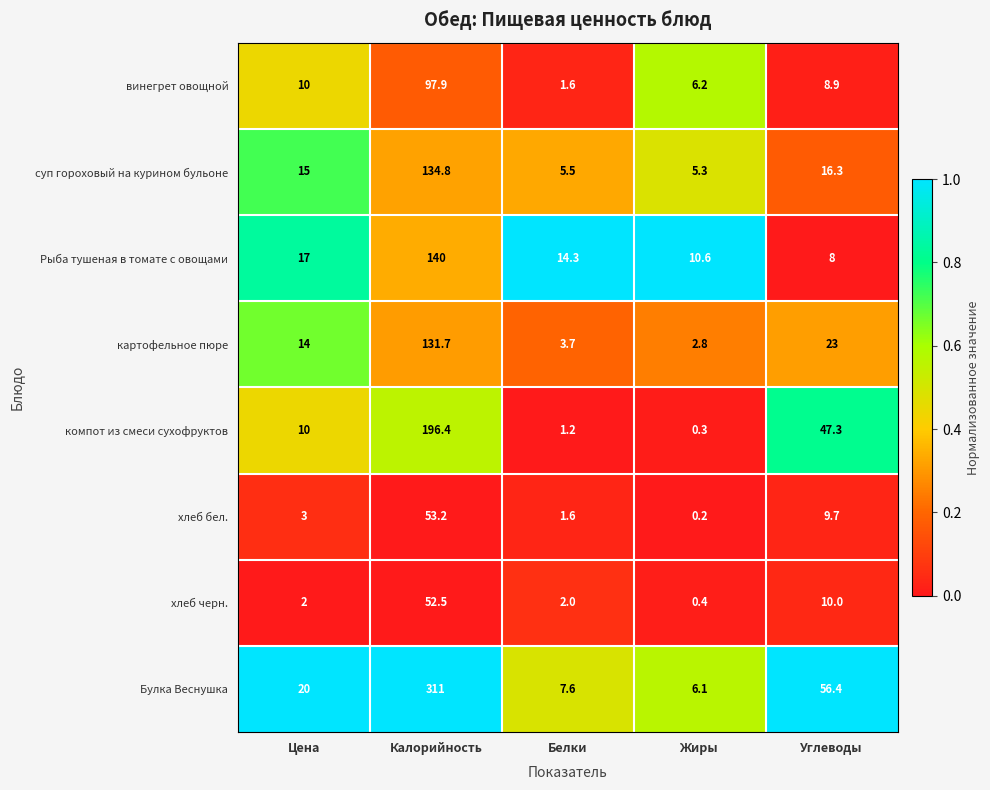

True or false: хлеб черн. has a value of 2.0 at Белки.

True